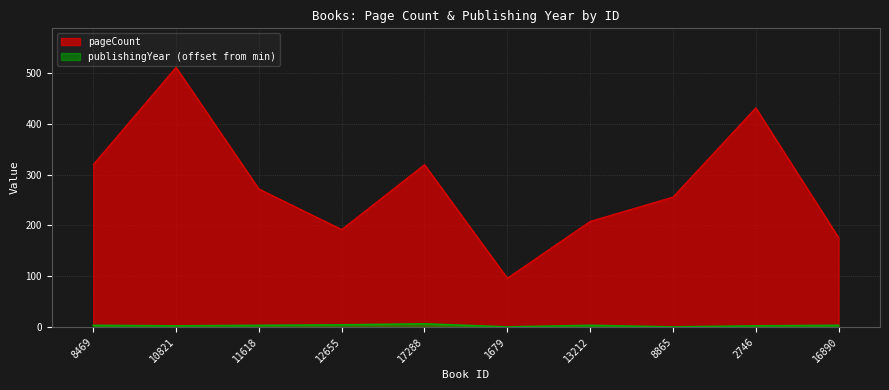

Does the chart have visible grid lines?

Yes